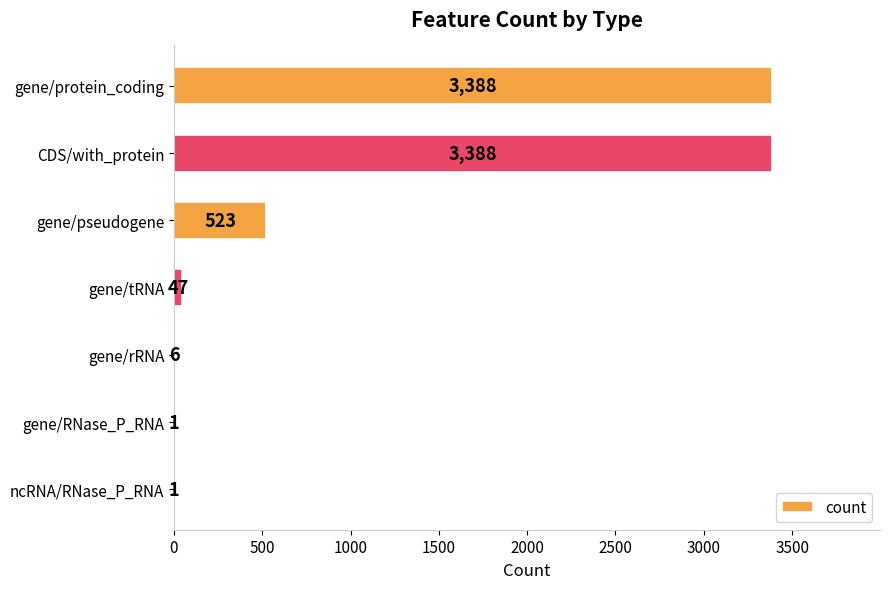

What is the sum of all values?

7354